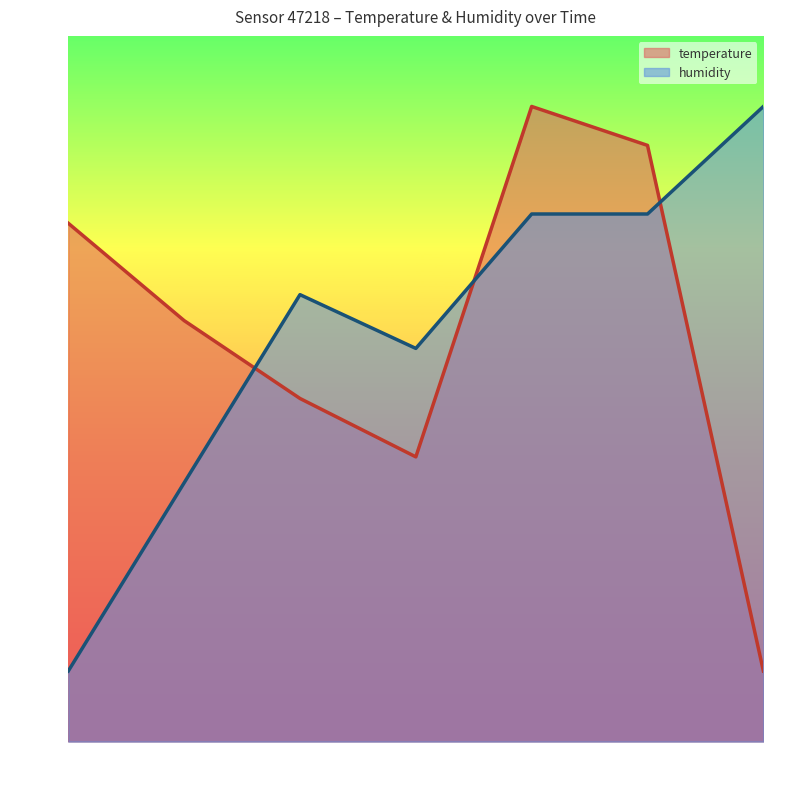

What is the total value across all series at 00:08?

96.1